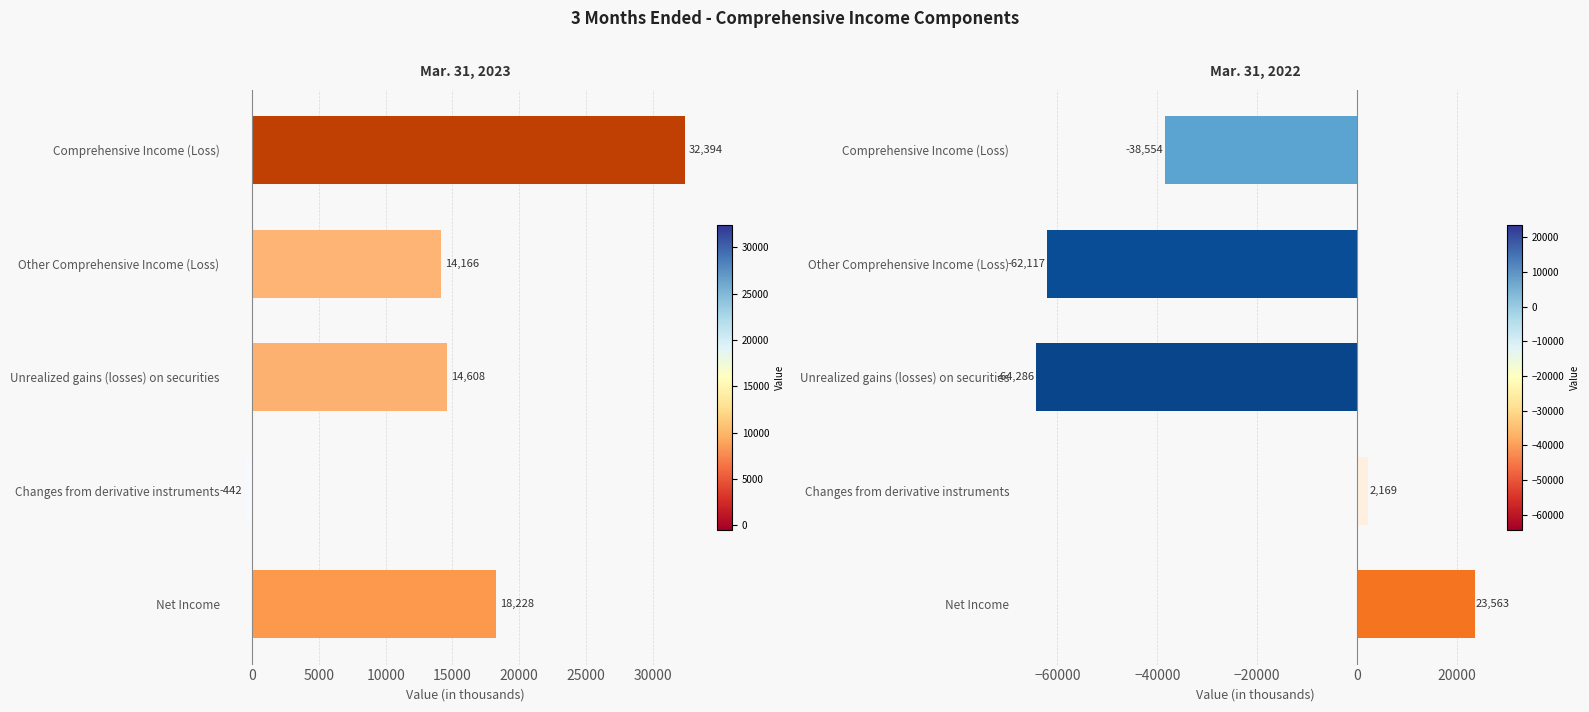

The value of Mar. 31, 2022 at Comprehensive Income (Loss) is -69330. True or false?

False